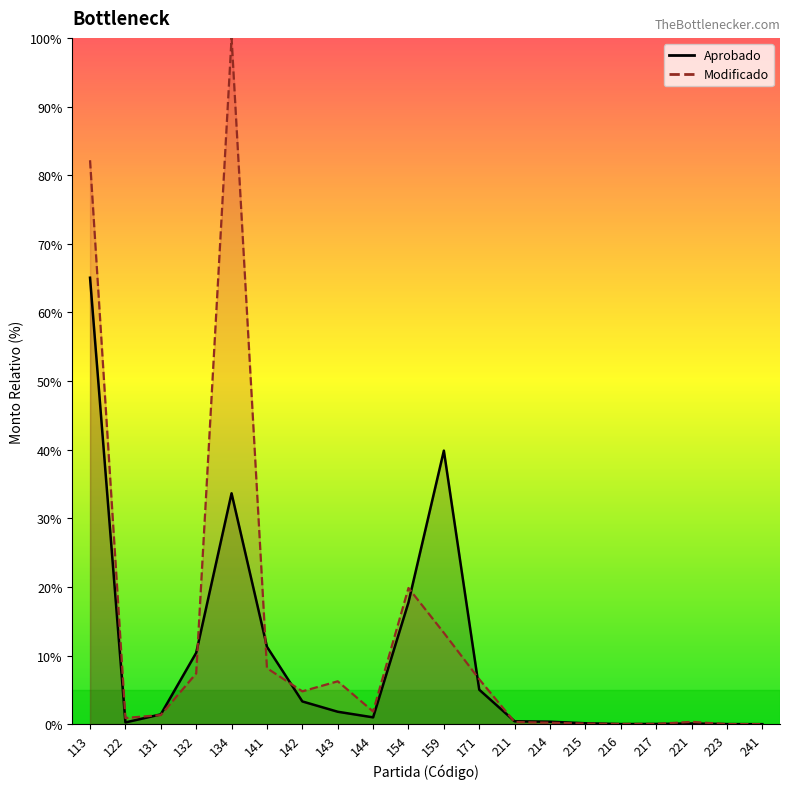

Where do Modificado and Aprobado first cross each other?

122 and 131